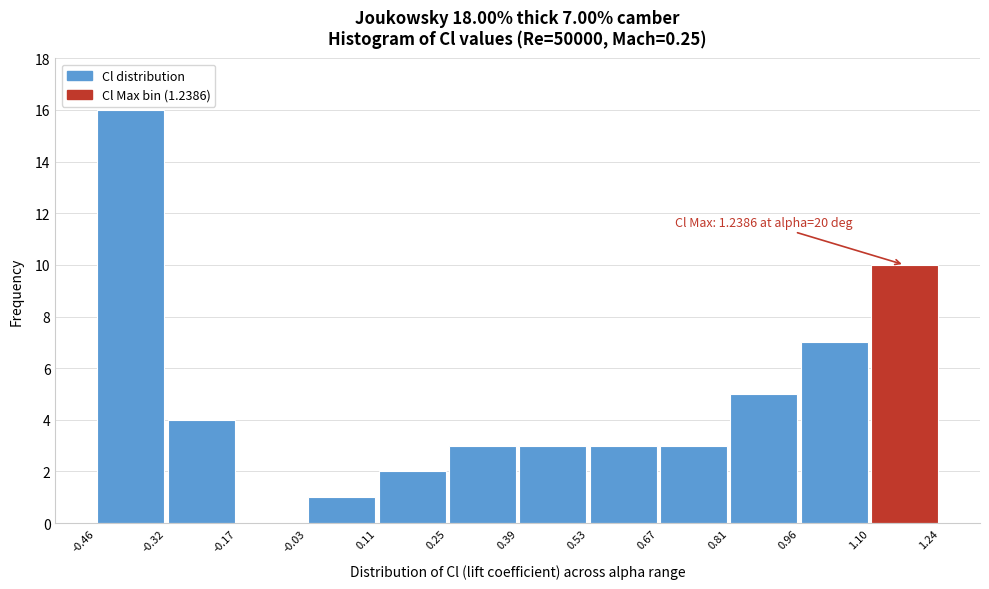

Which range on the x-axis has the tallest bar?

-0.46 to -0.32